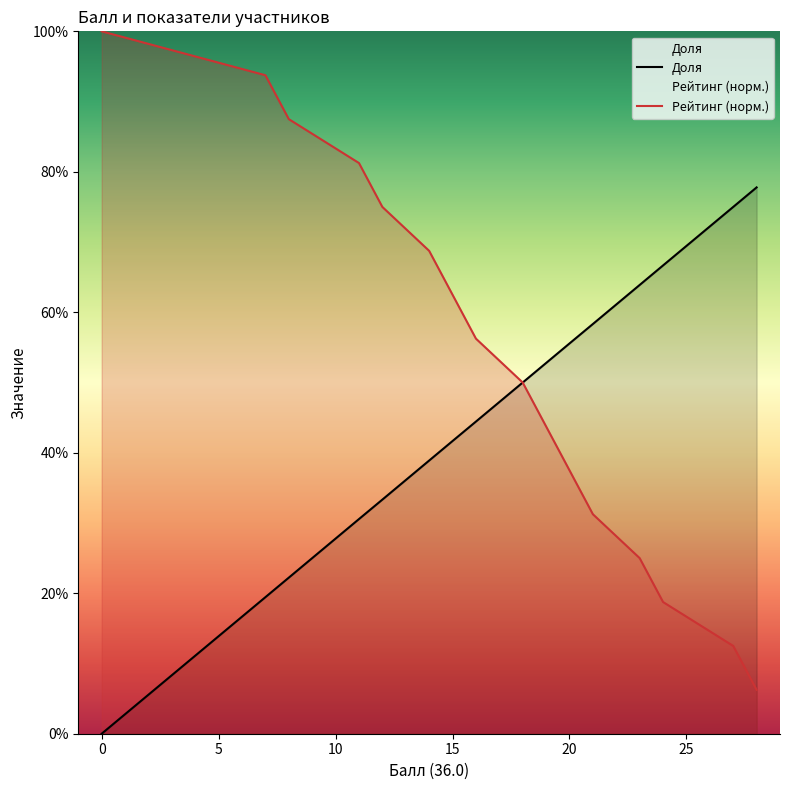

Reading right to left, transcribe all the data shown in this chart.

Доля: 0=0.0	7=19.4	8=22.2	8=22.2	11=30.6	11=30.6	11=30.6	12=33.3	12=33.3	14=38.9	14=38.9	14=38.9	15=41.7	15=41.7	16=44.4	16=44.4	18=50.0	18=50.0	18=50.0	18=50.0	19=52.8	19=52.8	19=52.8	20=55.6	20=55.6	20=55.6	20=55.6	21=58.3	23=63.9	24=66.7	27=75.0	27=75.0	28=77.8
Рейтинг: 0=100.0	7=93.8	8=87.5	8=87.5	11=81.2	11=81.2	11=81.2	12=75.0	12=75.0	14=68.8	14=68.8	14=68.8	15=62.5	15=62.5	16=56.2	16=56.2	18=50.0	18=50.0	18=50.0	18=50.0	19=43.8	19=43.8	19=43.8	20=37.5	20=37.5	20=37.5	20=37.5	21=31.2	23=25.0	24=18.8	27=12.5	27=12.5	28=6.2